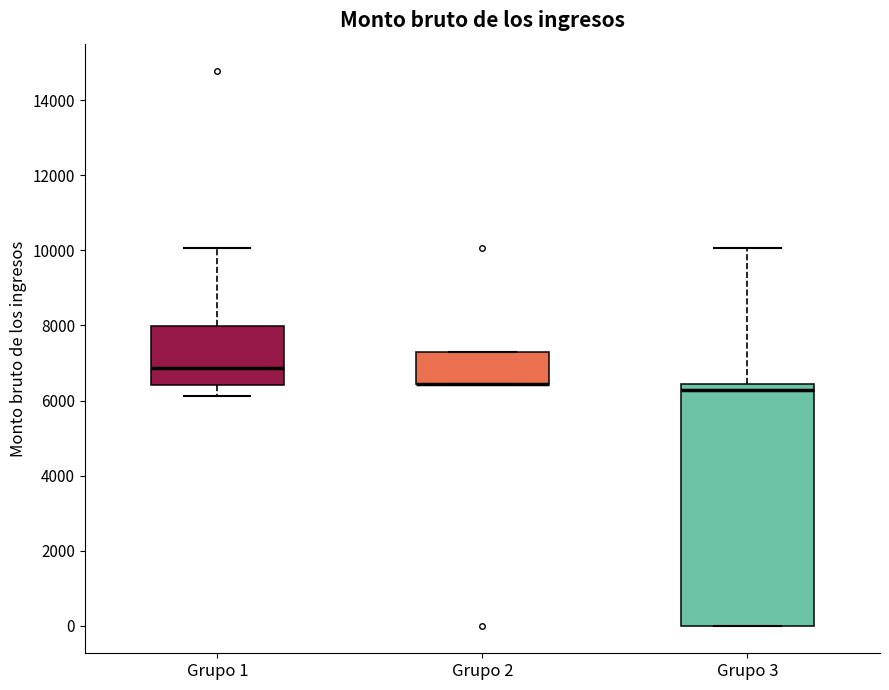

Reading left to right, transcribe this box plot: for each box, give where its median line is, the range the box spans, and where its two whiskers end, as read against the y-axis. The values are not printed on the chart, so give them approximately, as read against the axis.

Grupo 1: median 6800, box 6400 to 8000, whiskers 6200 to 10000
Grupo 2: median 6400 (drawn on the box's lower edge), box 6400 to 7200, whiskers 6400 to 7200
Grupo 3: median 6200, box 0 to 6400, whiskers 0 to 10000